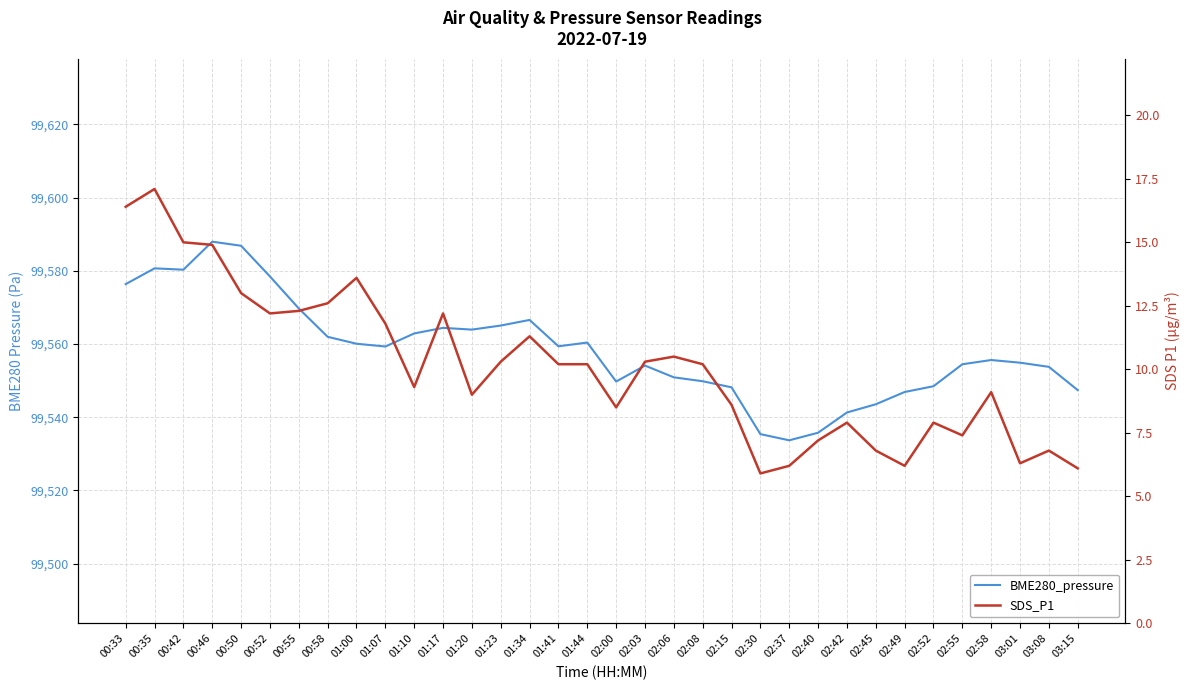

At 02:55, list the series in order from smallest to largest.

SDS_P1, BME280_pressure